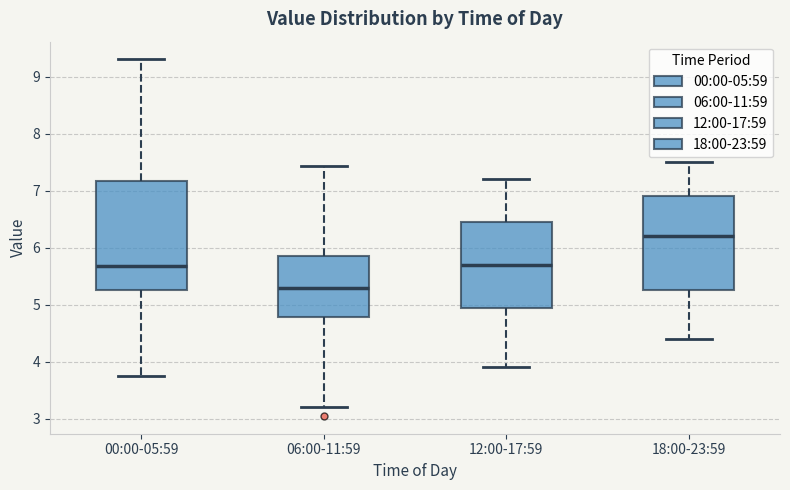

Which box is the tallest, from its lower edge to its upper edge?

00:00-05:59